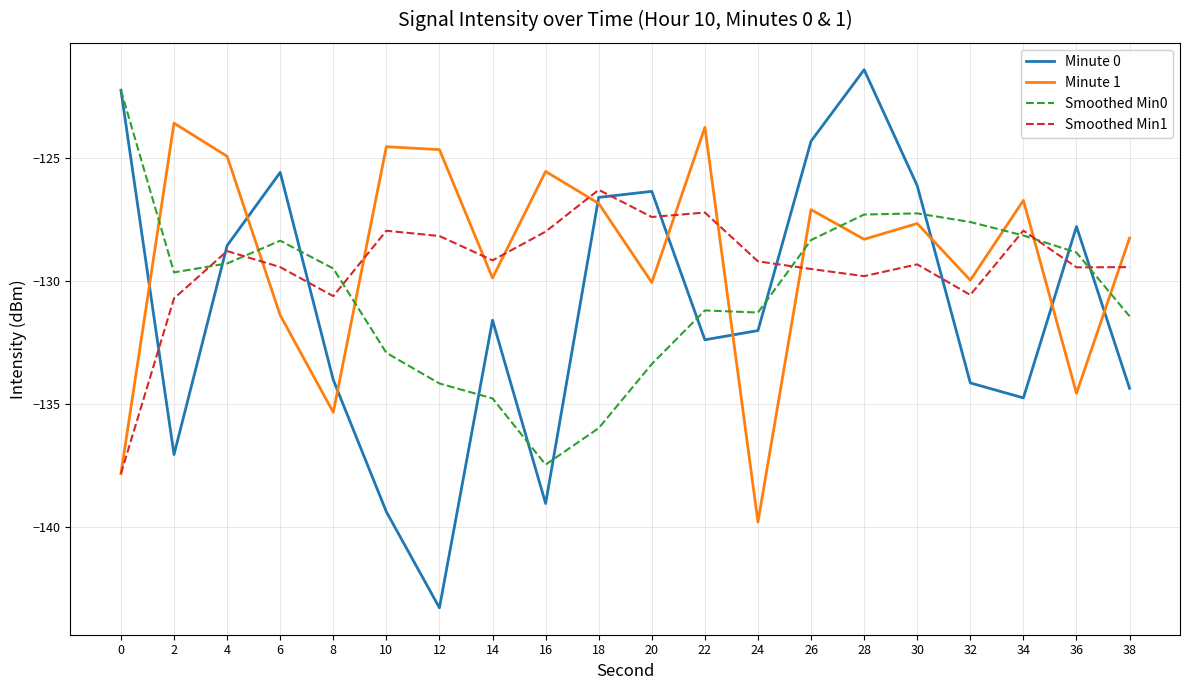

Between 12 and 18, which series saw the biggest shift?

Minute 0